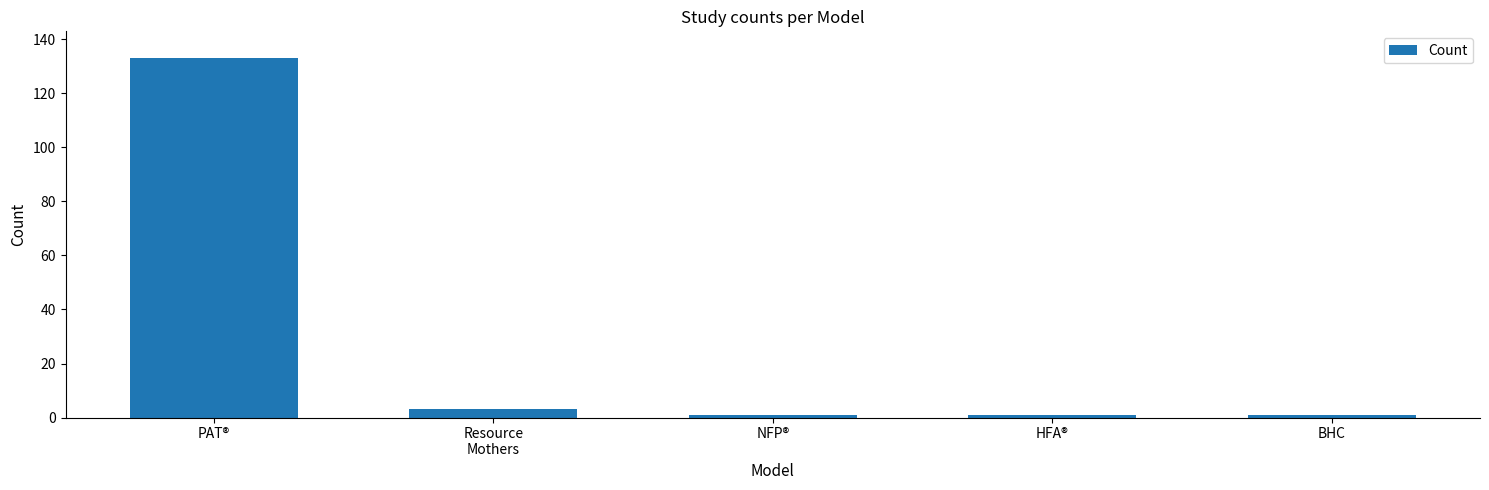

True or false: the data shows 133 at PAT®.

True